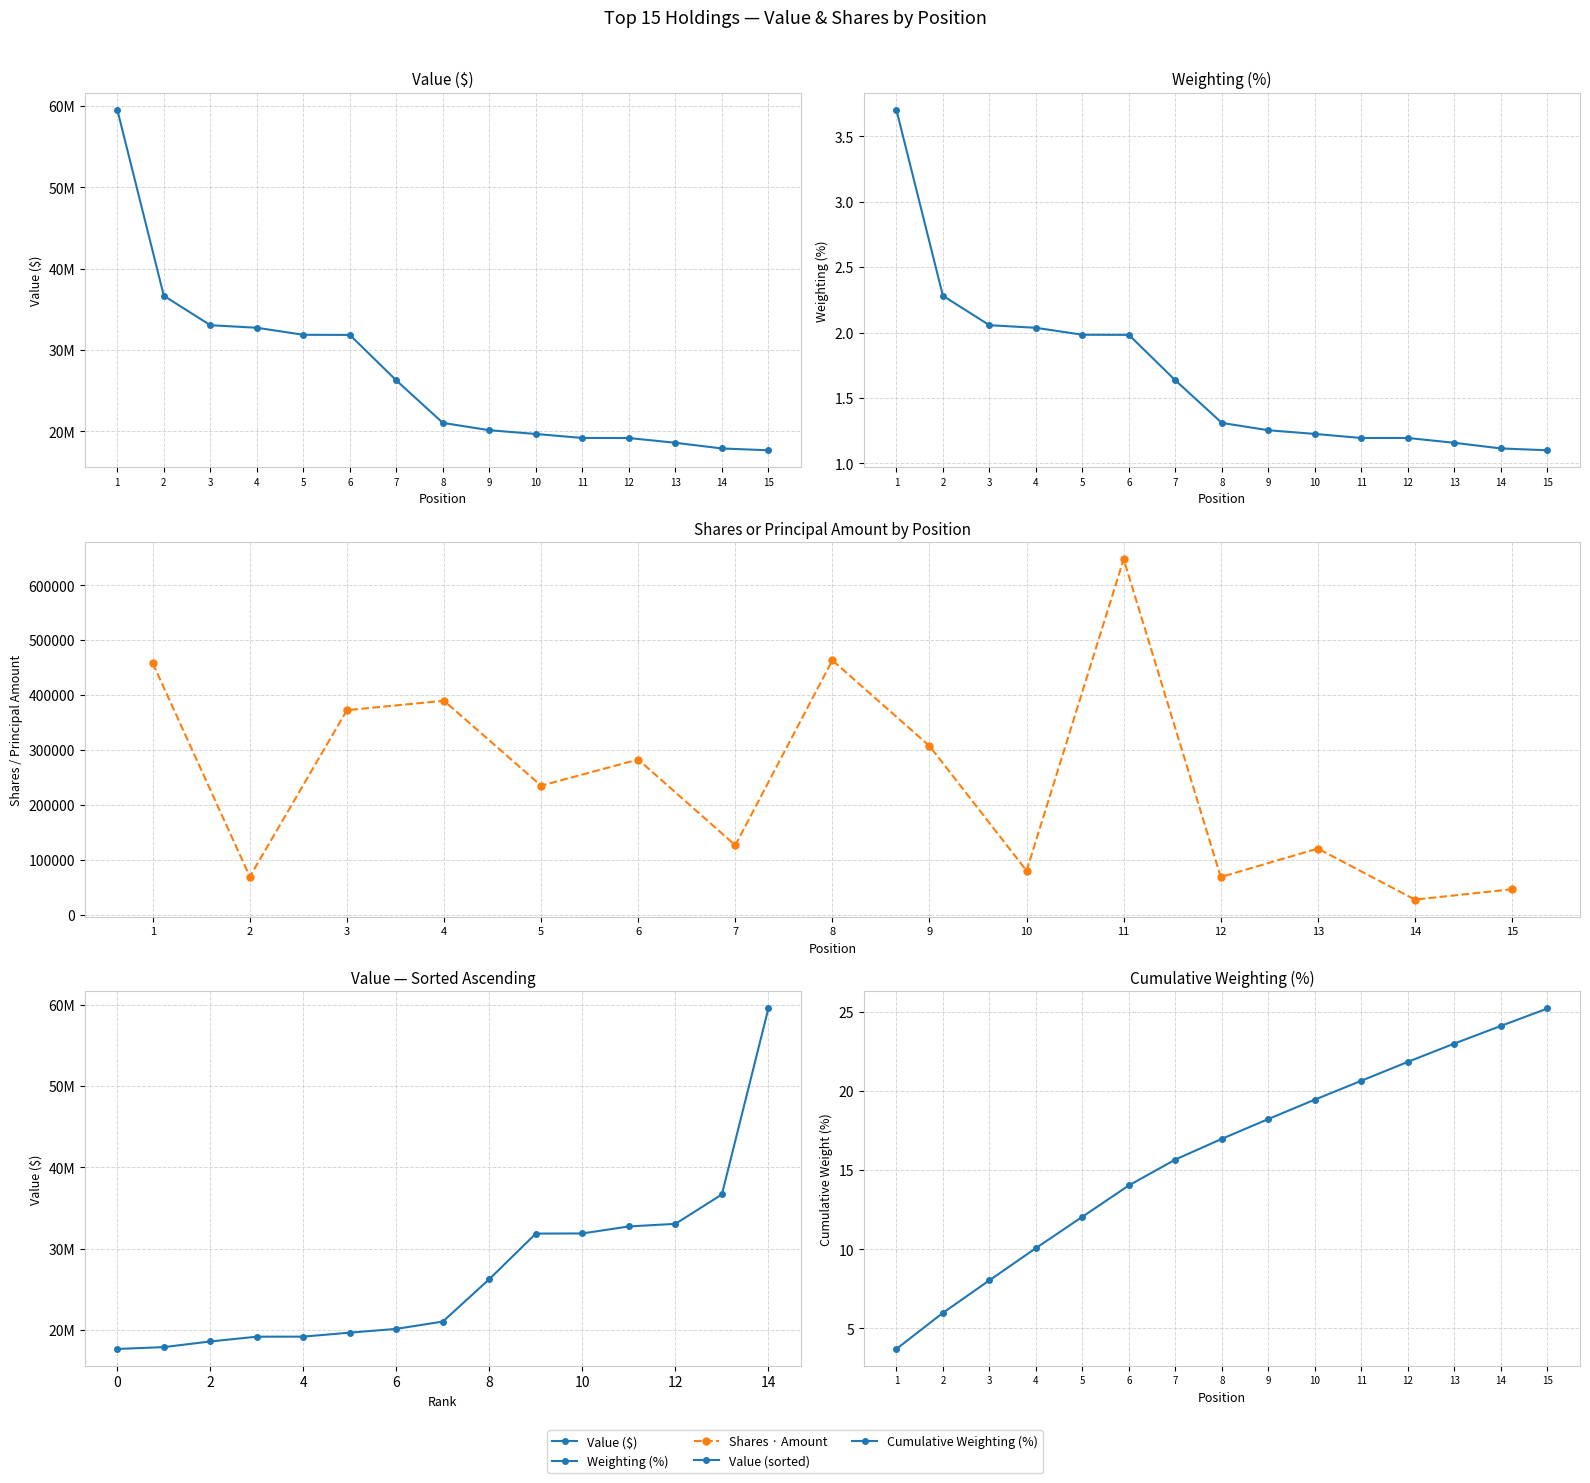

What is the approximate value of Value ($) at 8?

21051637.0